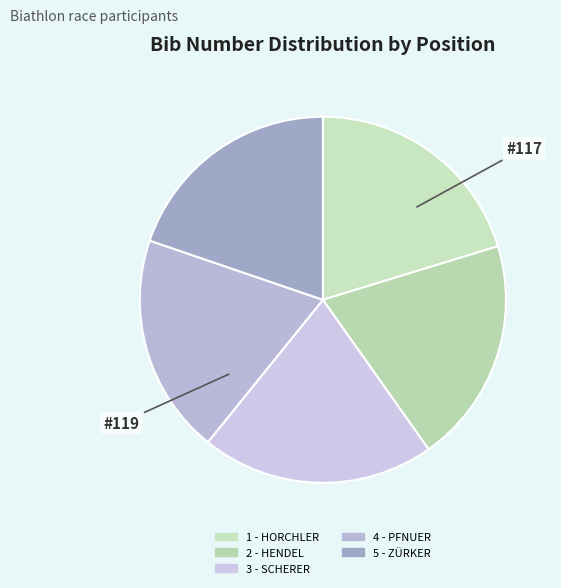

True or false: 4 - PFNUER accounts for 19% of the total.

True